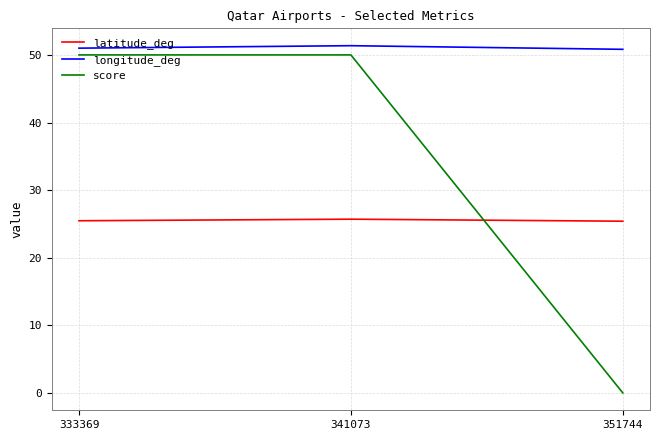

Is the value of latitude_deg at 341073 greater than the value of score at 341073?

No